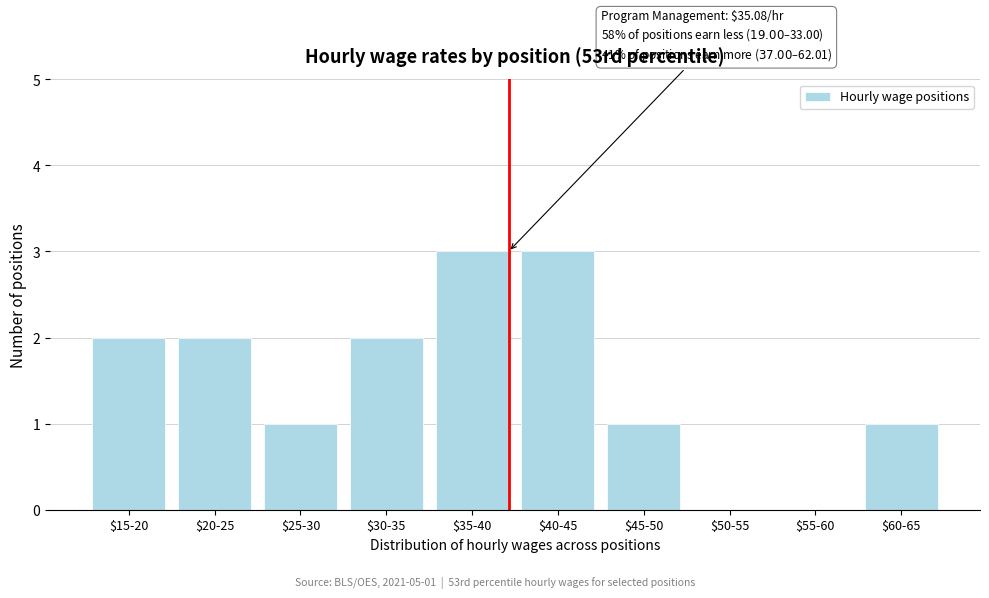

The value at $15-20 is 2. True or false?

True